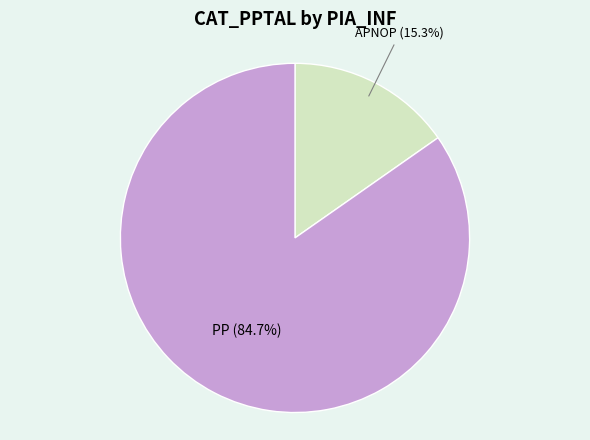

Is there a majority slice in this chart?

Yes